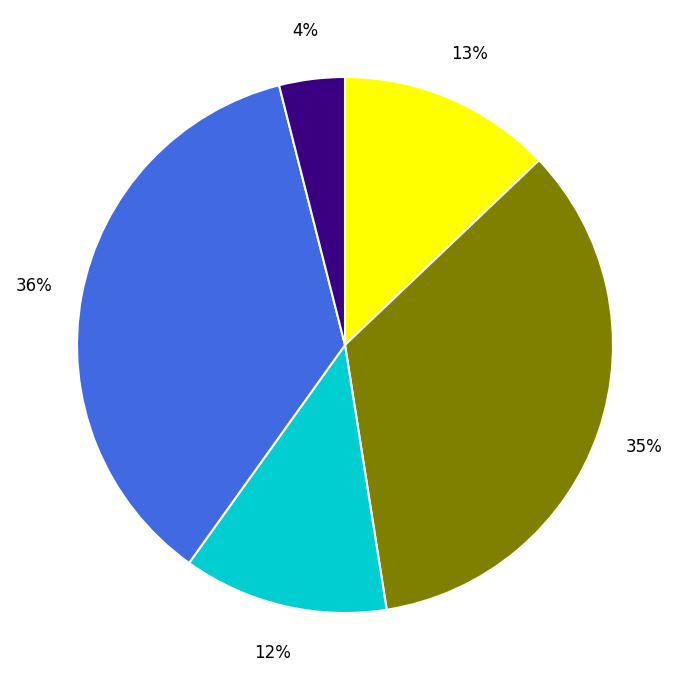

To the nearest percent, what is the difference between the largest and smallest slice percentages?

32%